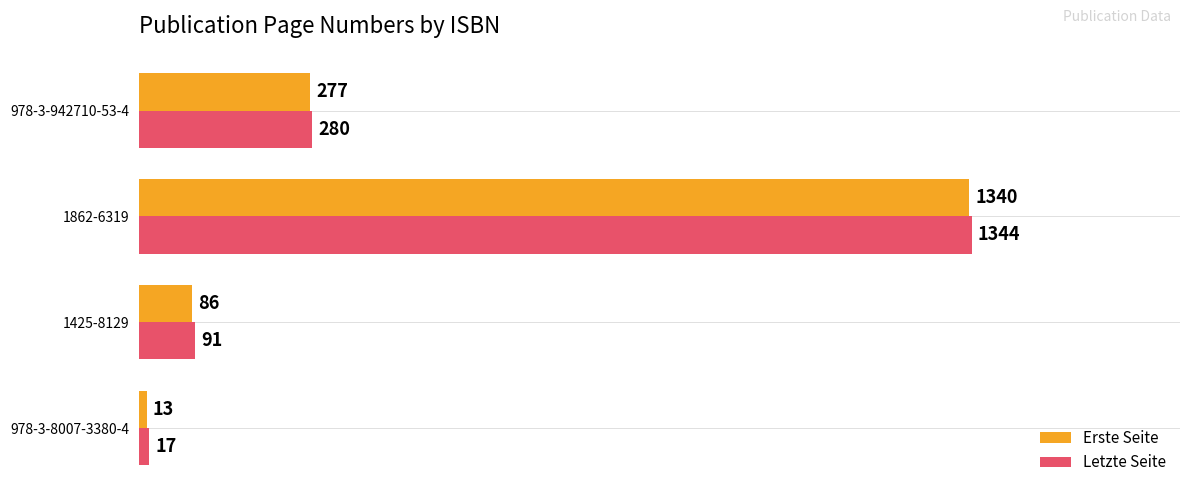

True or false: Erste Seite has a value of 277 at 978-3-942710-53-4.

True